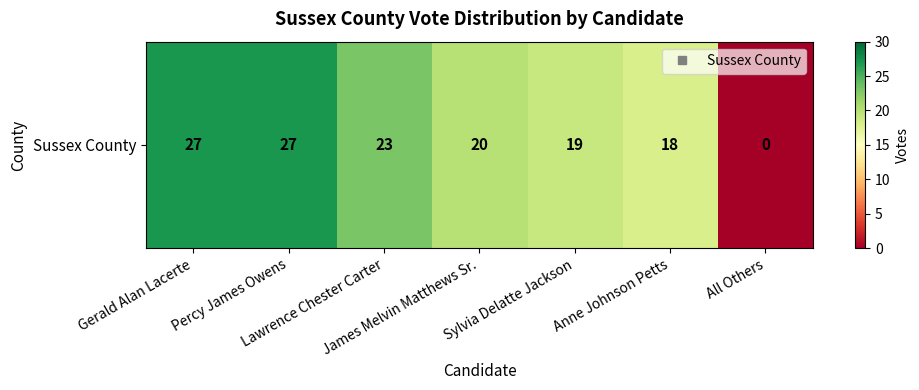

At which category does the chart reach its minimum across all series?

All Others